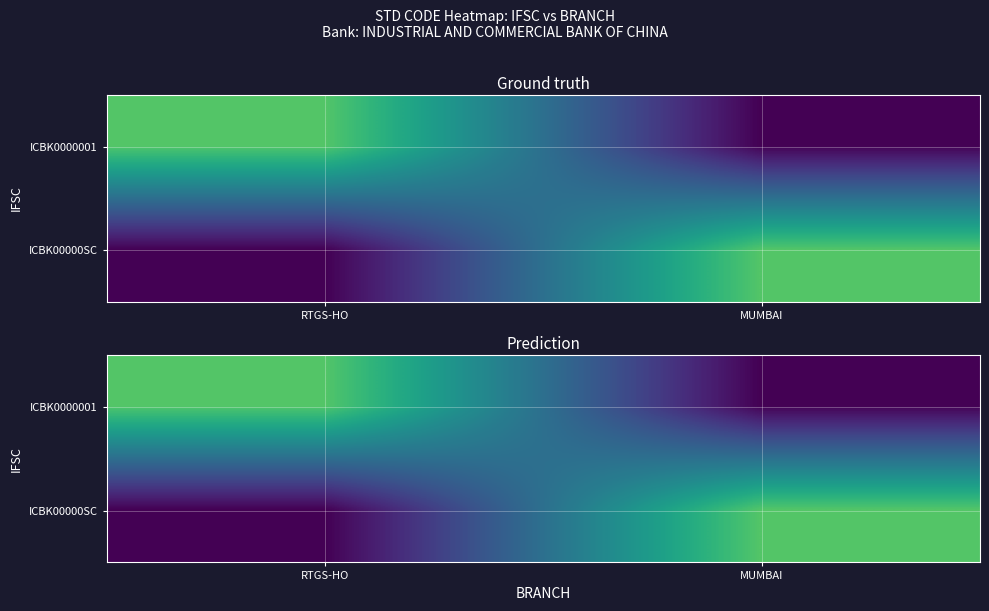

What is the sum of all ICBK0000001 values?

22